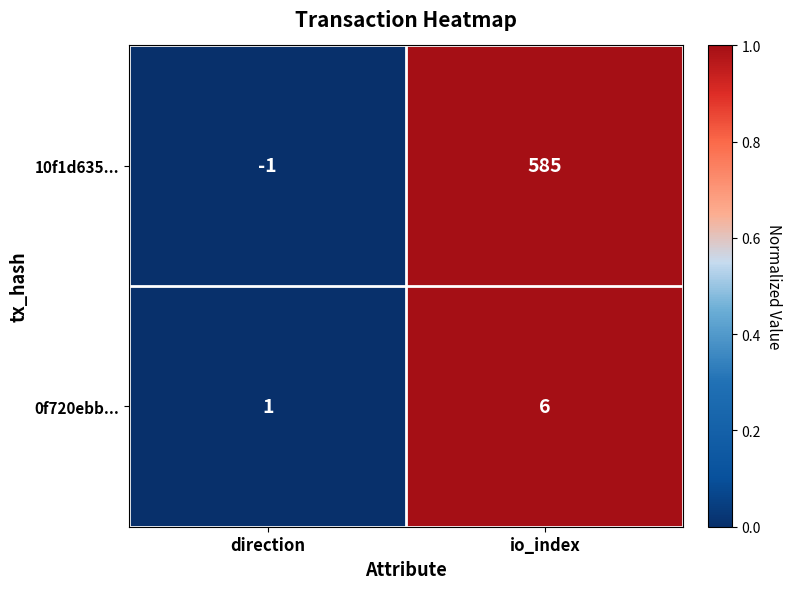

The value of 0f720ebb... at io_index is 2. True or false?

False